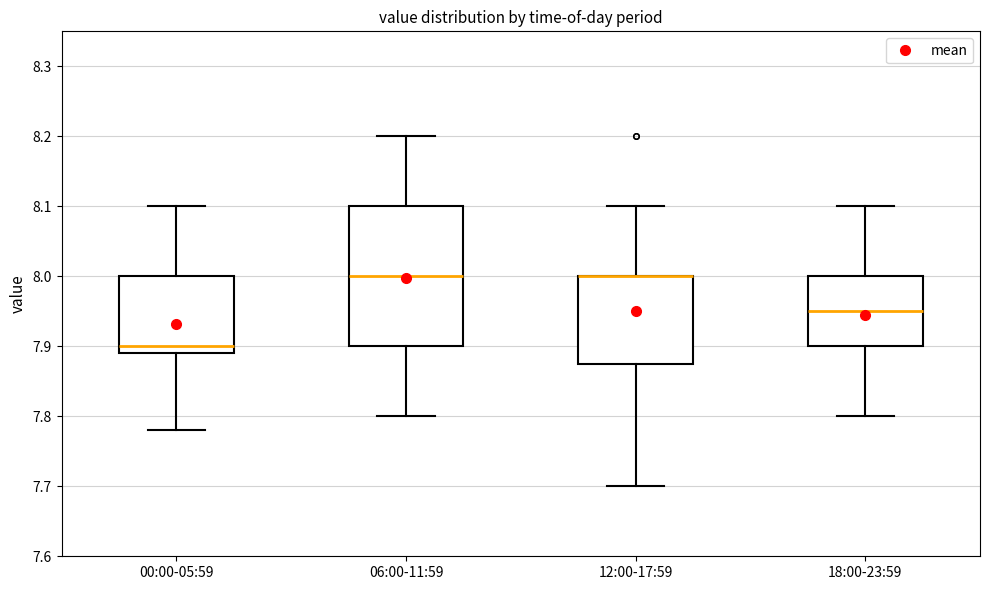

Reading left to right, read every box against the y-axis: the position of its median line, the range the box covers, and the ends of its whiskers. The values are not printed on the chart, so give them approximately, as read against the axis.

00:00-05:59: median 7.90, box 7.89 to 8.00, whiskers 7.78 to 8.10
06:00-11:59: median 8.00, box 7.90 to 8.10, whiskers 7.80 to 8.20
12:00-17:59: median 8.00 (drawn on the box's upper edge), box 7.88 to 8.00, whiskers 7.70 to 8.10
18:00-23:59: median 7.95, box 7.90 to 8.00, whiskers 7.80 to 8.10